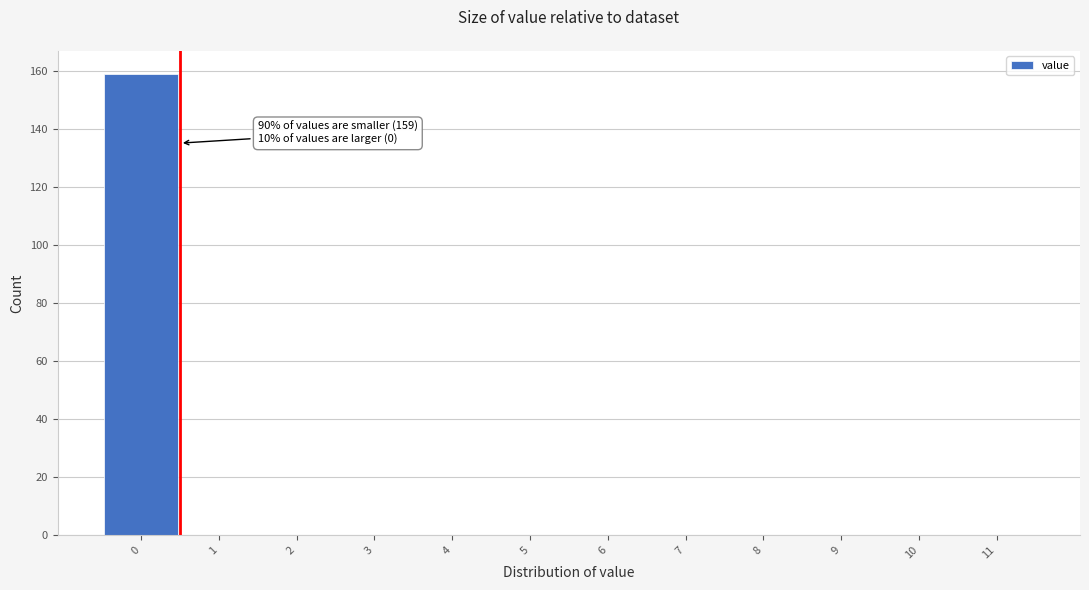

Over which range of the x-axis is the bar tallest?

-0.5 to 0.5